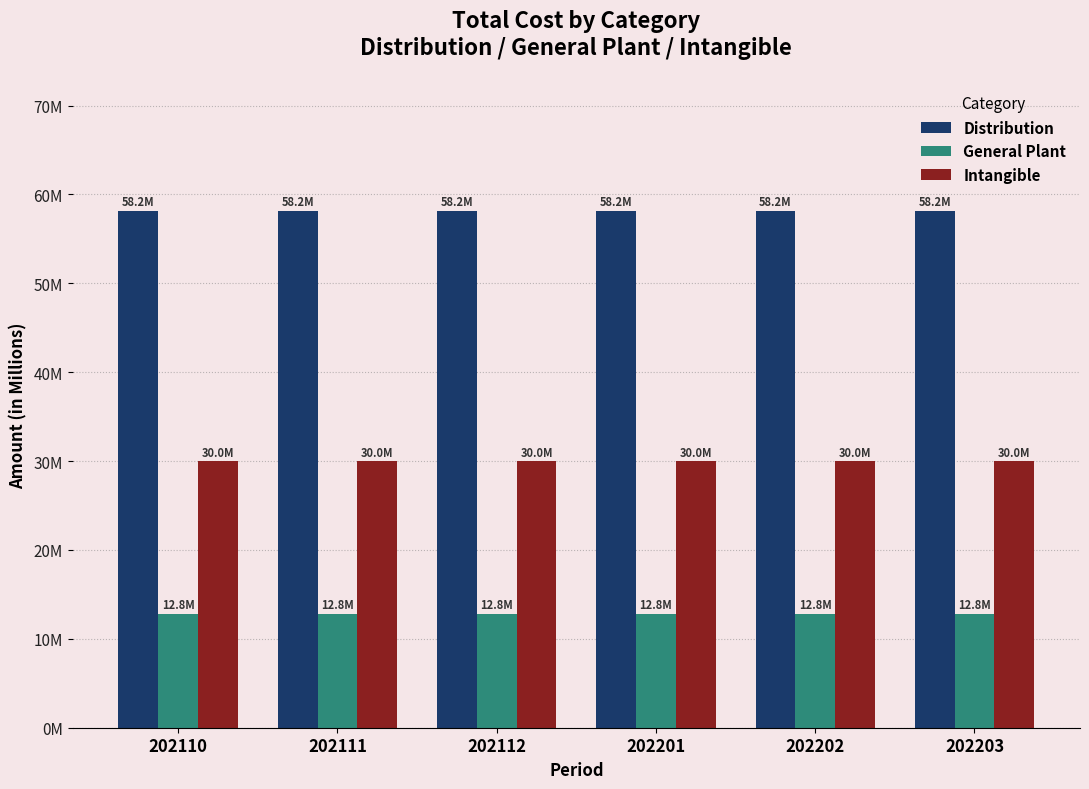

Are the bars grouped side by side (vs. stacked)?

Yes